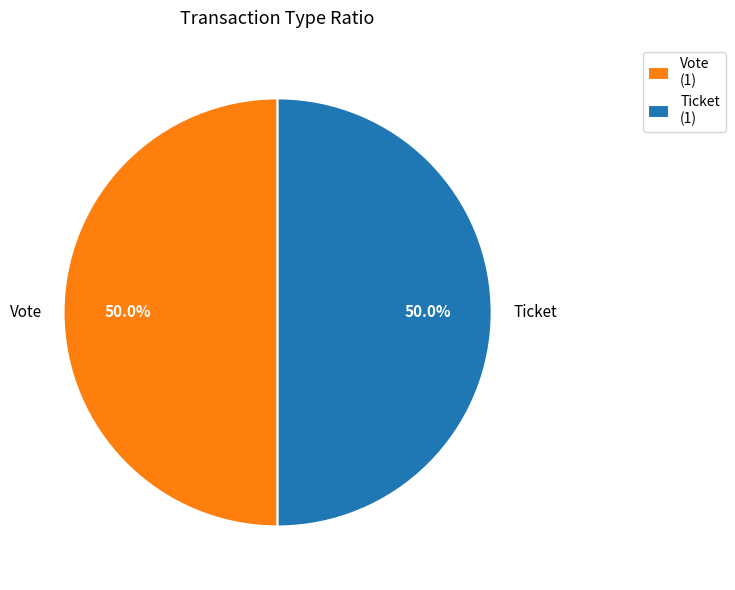

What is the ratio of the value at Vote to the value at Ticket?

1.0